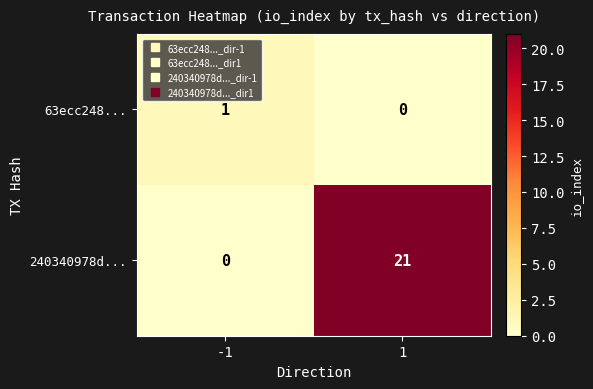

What is the maximum value for 240340978d...?

21